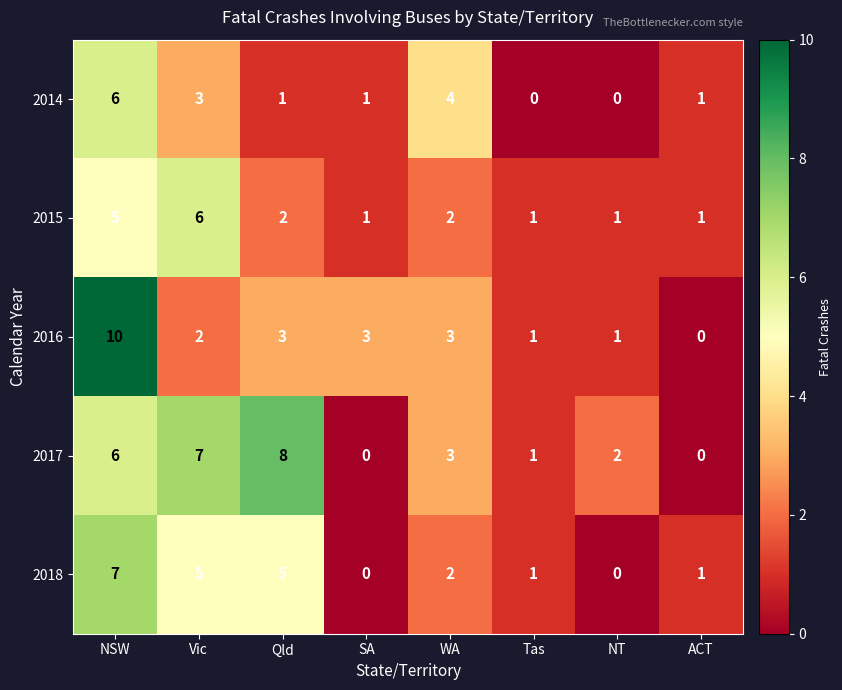

Is it true that 2014 equals 6 at WA?

False